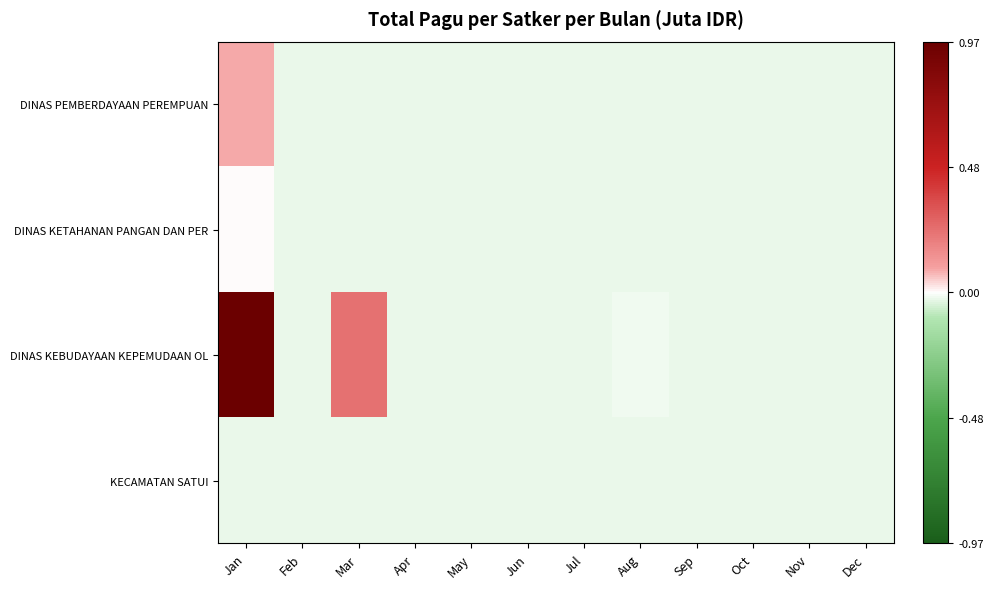

Reading left to right, list all the values displayed in this chart.

DINAS PEMBERDAYAAN PEREMPUAN: Jan=0.1	Feb=-0.0	Mar=-0.0	Apr=-0.0	May=-0.0	Jun=-0.0	Jul=-0.0	Aug=-0.0	Sep=-0.0	Oct=-0.0	Nov=-0.0	Dec=-0.0
DINAS KETAHANAN PANGAN DAN PER: Jan=0.0	Feb=-0.0	Mar=-0.0	Apr=-0.0	May=-0.0	Jun=-0.0	Jul=-0.0	Aug=-0.0	Sep=-0.0	Oct=-0.0	Nov=-0.0	Dec=-0.0
DINAS KEBUDAYAAN KEPEMUDAAN OL: Jan=1.0	Feb=-0.0	Mar=0.2	Apr=-0.0	May=-0.0	Jun=-0.0	Jul=-0.0	Aug=-0.0	Sep=-0.0	Oct=-0.0	Nov=-0.0	Dec=-0.0
KECAMATAN SATUI: Jan=-0.0	Feb=-0.0	Mar=-0.0	Apr=-0.0	May=-0.0	Jun=-0.0	Jul=-0.0	Aug=-0.0	Sep=-0.0	Oct=-0.0	Nov=-0.0	Dec=-0.0